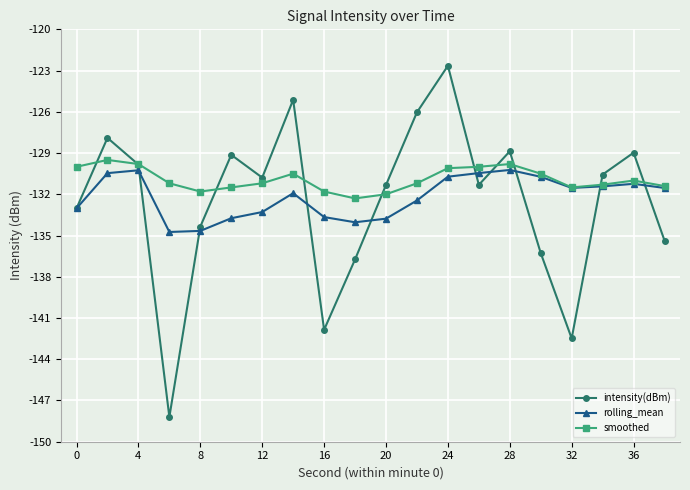

What is the minimum value for smoothed?

-132.3